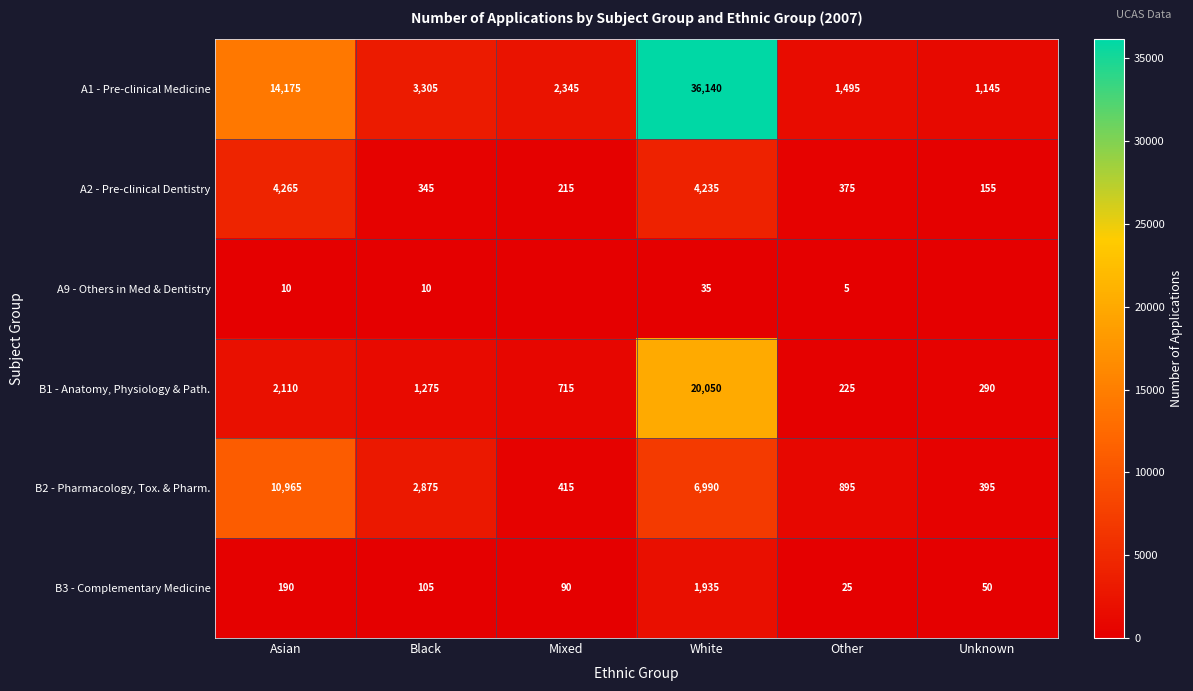

At which category is the sum across all series the highest?

White